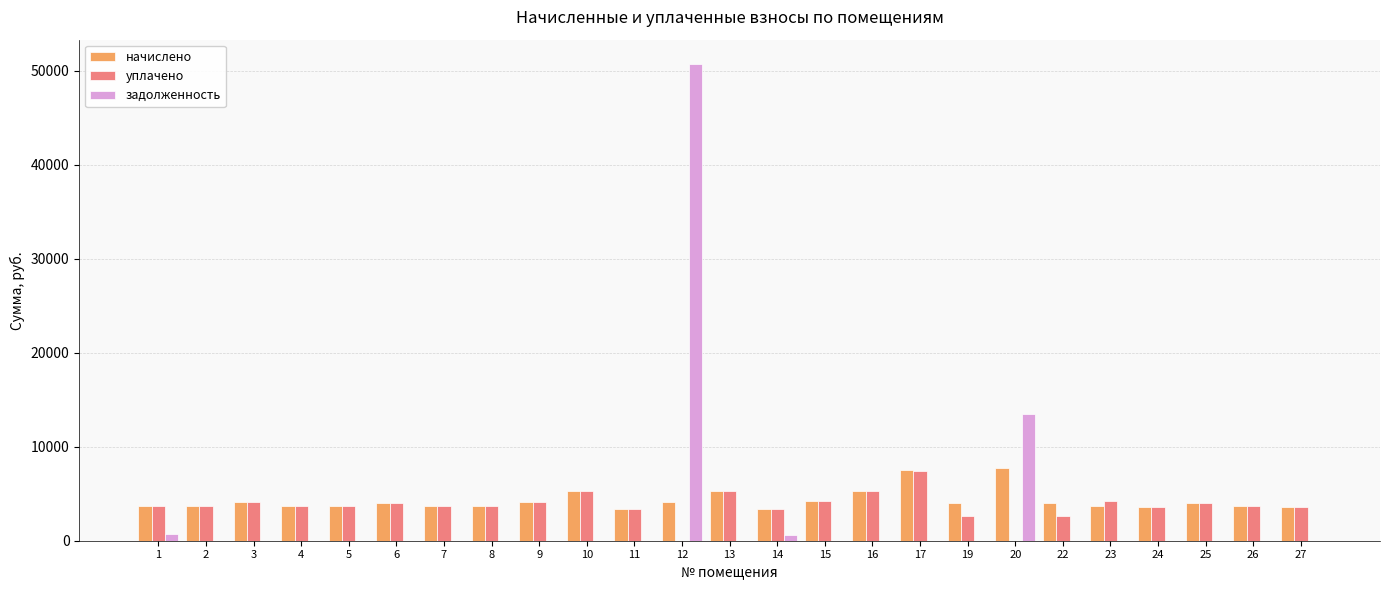

Which category has the highest value across all series?

12